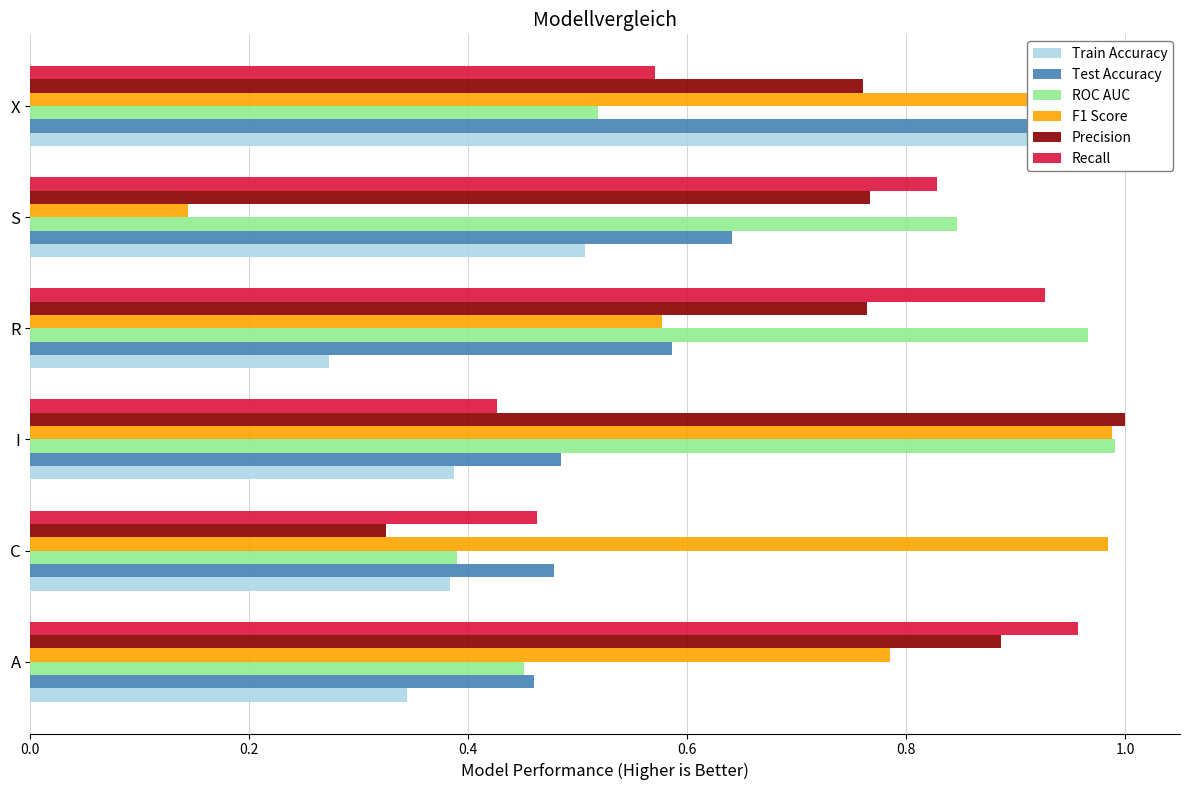

Which series has the largest range (max minus min)?

F1 Score